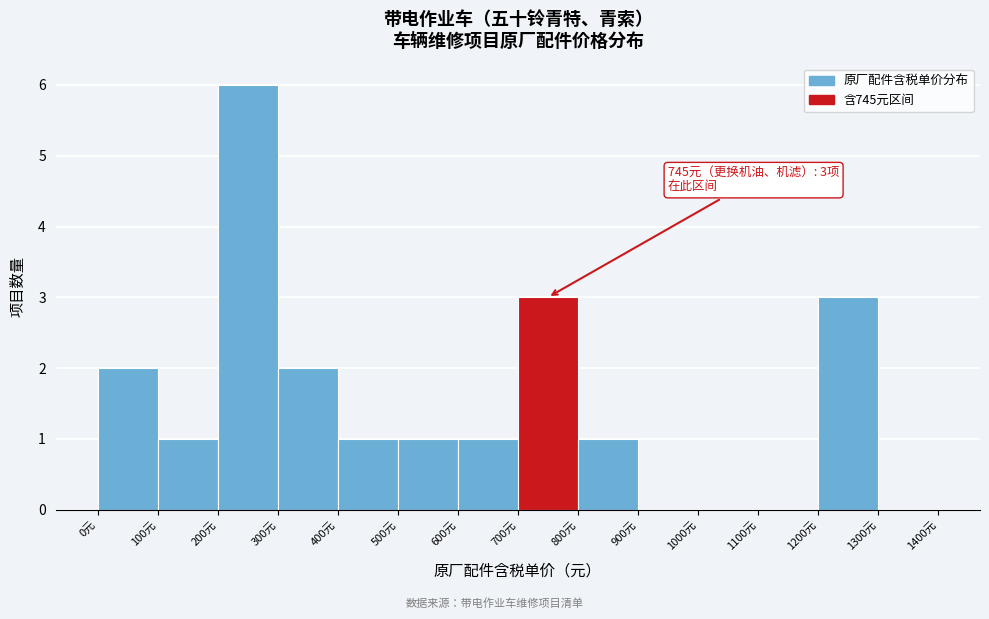

Over which range of the x-axis is the bar tallest?

200 to 300